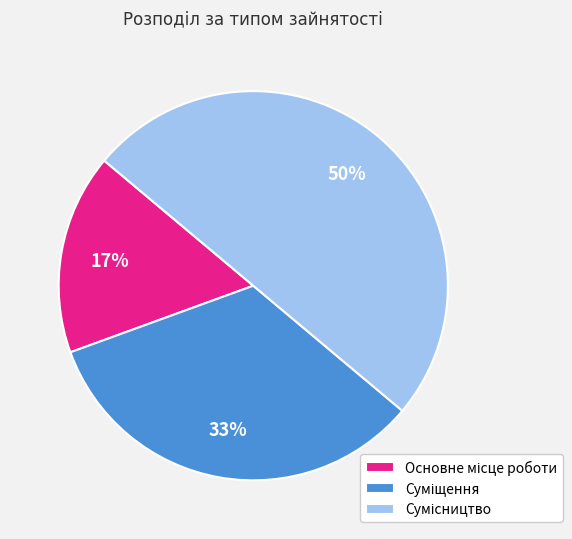

To the nearest percent, what is the average slice percentage?

33%